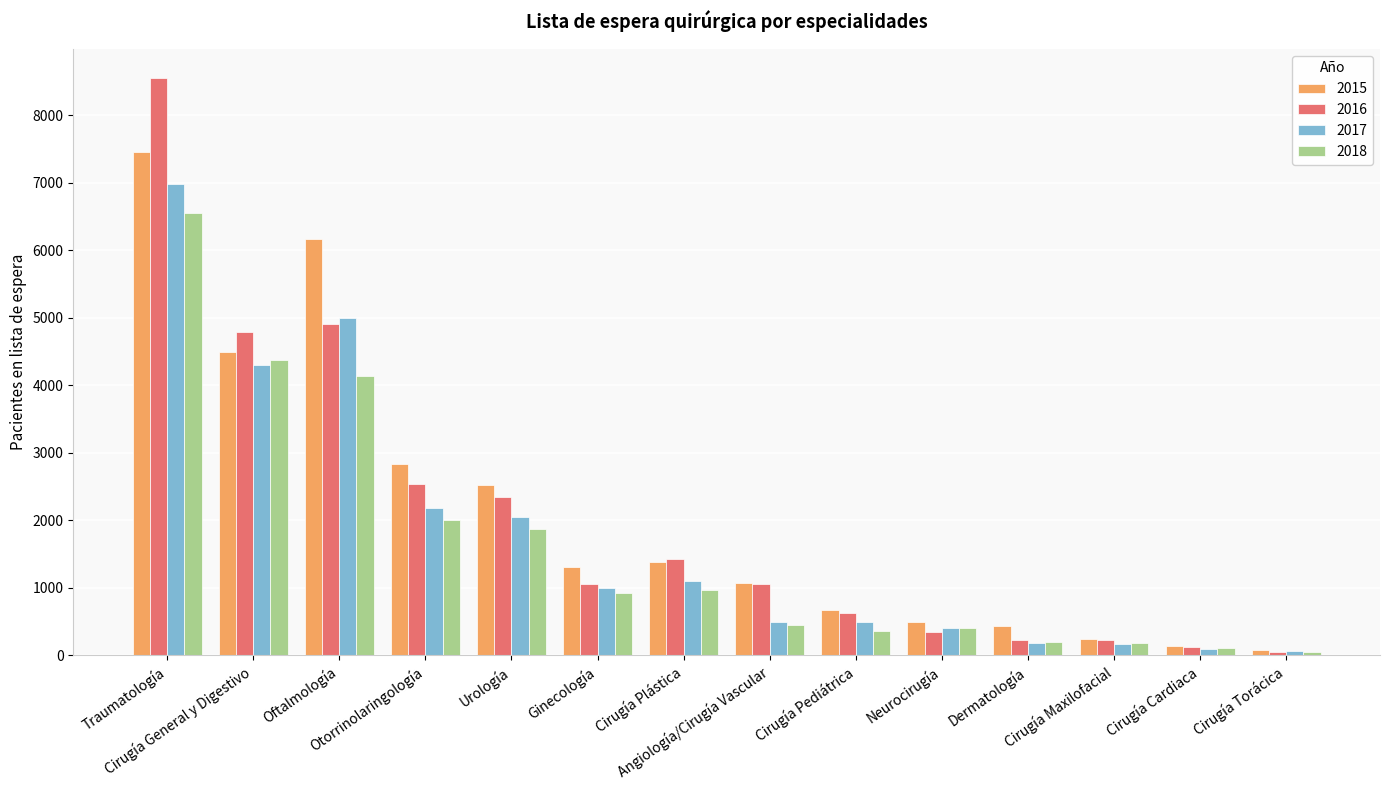

How many bars are there in total?

56